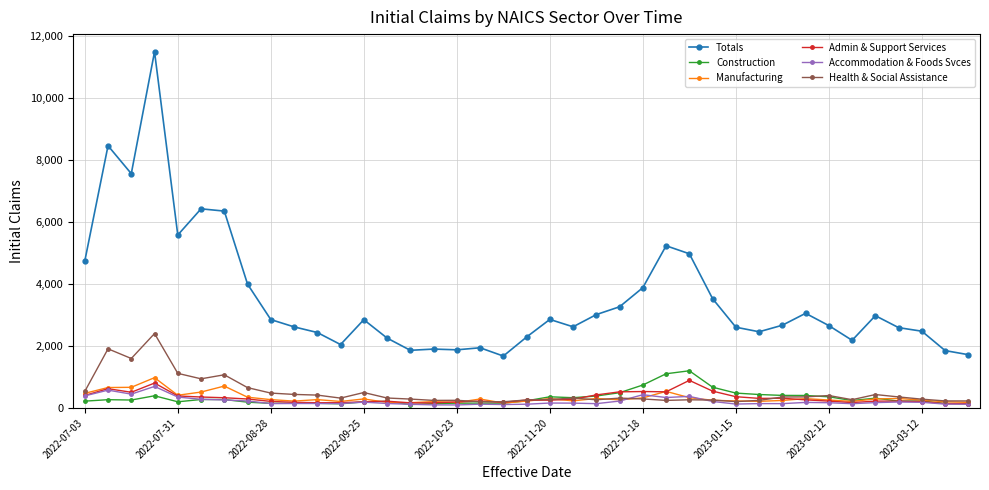

Which series has the largest total across all categories?

Totals